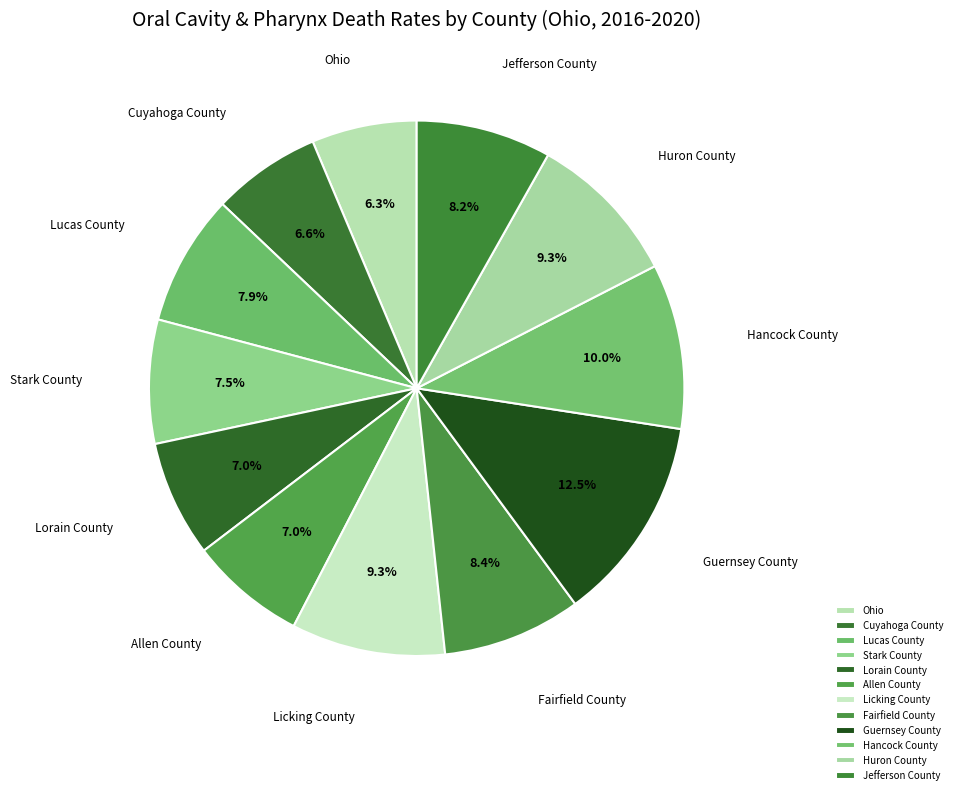

True or false: Allen County accounts for 1% of the total.

False